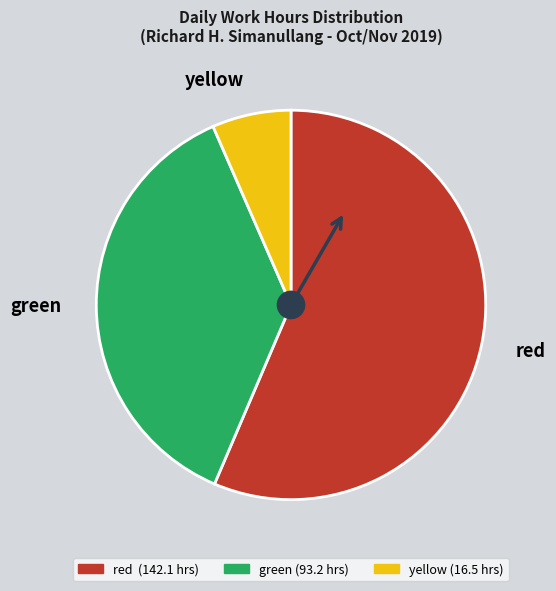

Does any single category account for the majority?

Yes